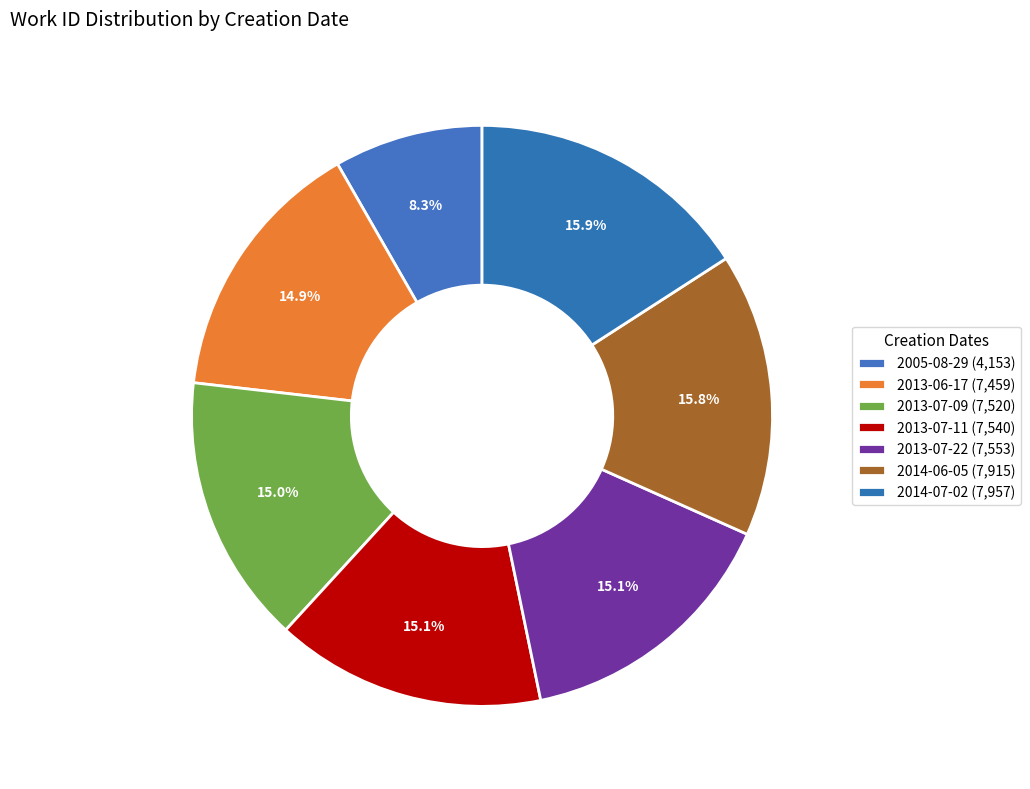

What portion of the pie excludes 2013-07-22?

84.9%